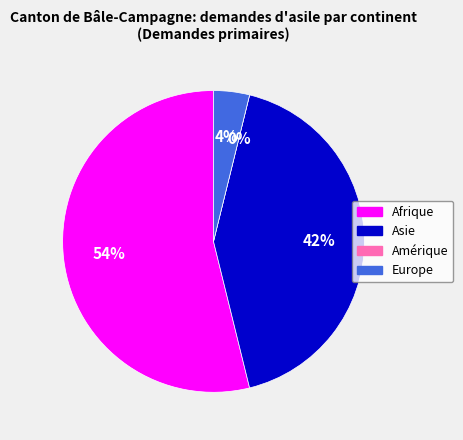

To the nearest percent, what is the average slice percentage?

25%